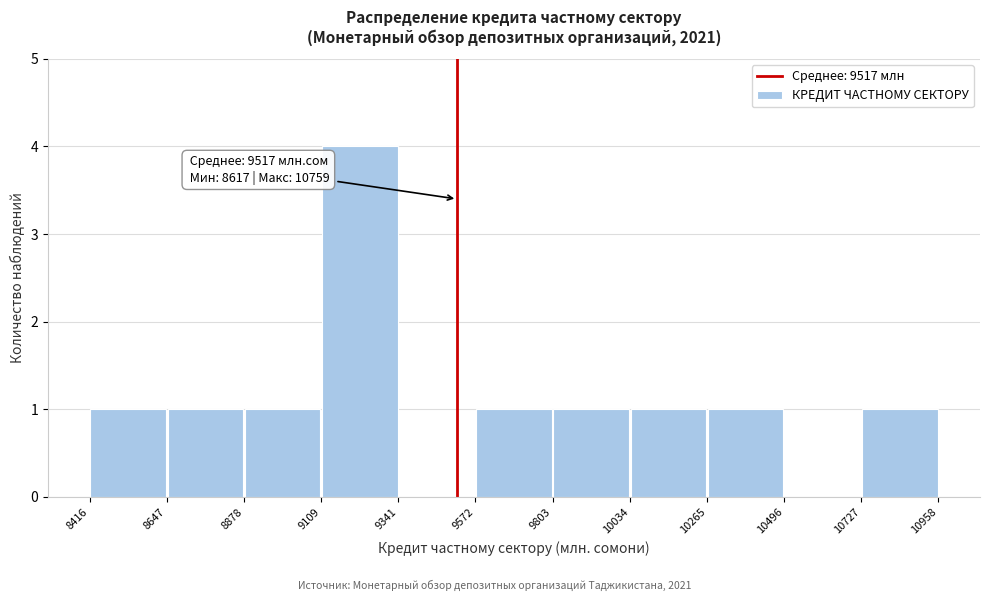

Over which range of the x-axis is the bar tallest?

9109 to 9341